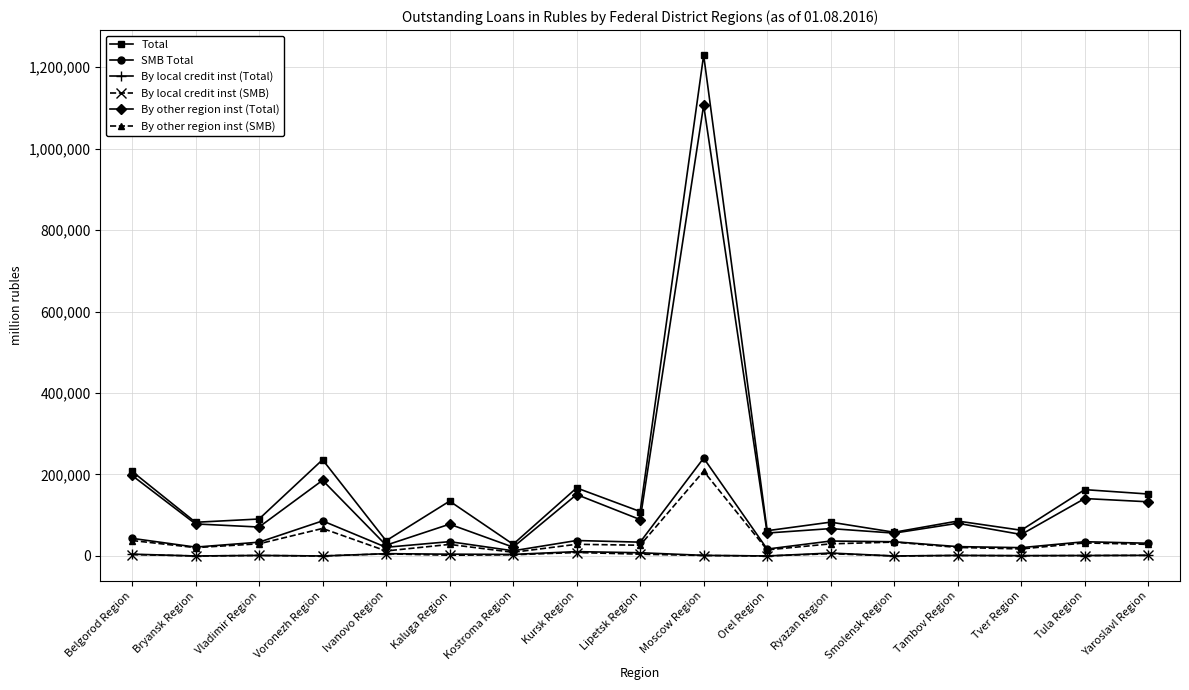

At which label does Total first exceed 90717?

Belgorod Region